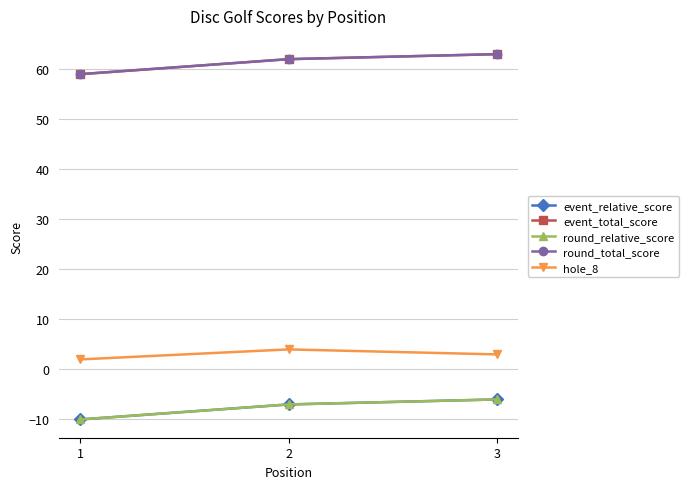

Rank the series at 1 from highest to lowest value.

event_total_score, round_total_score, hole_8, event_relative_score, round_relative_score